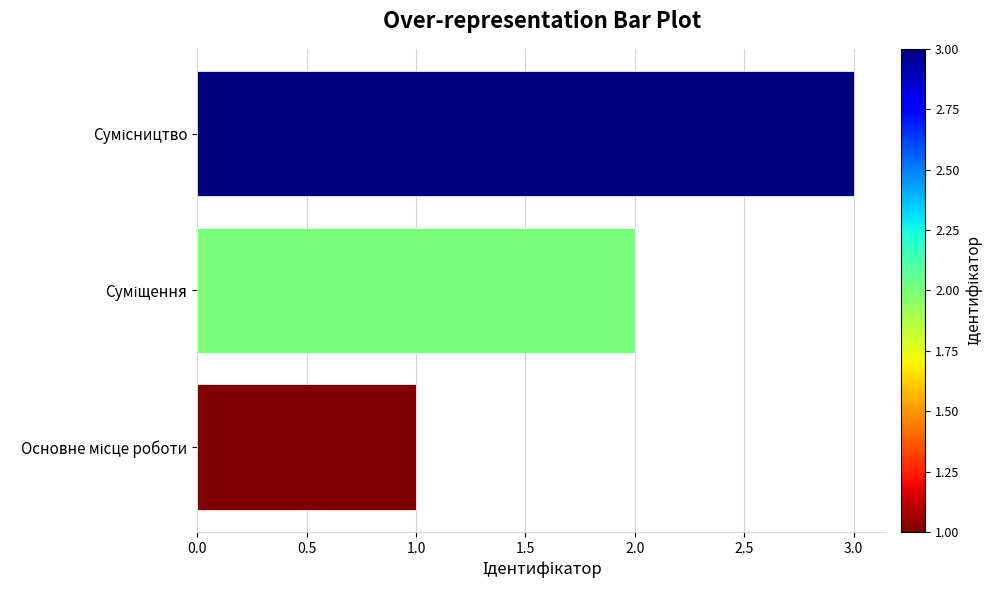

What is the sum of all values?

6